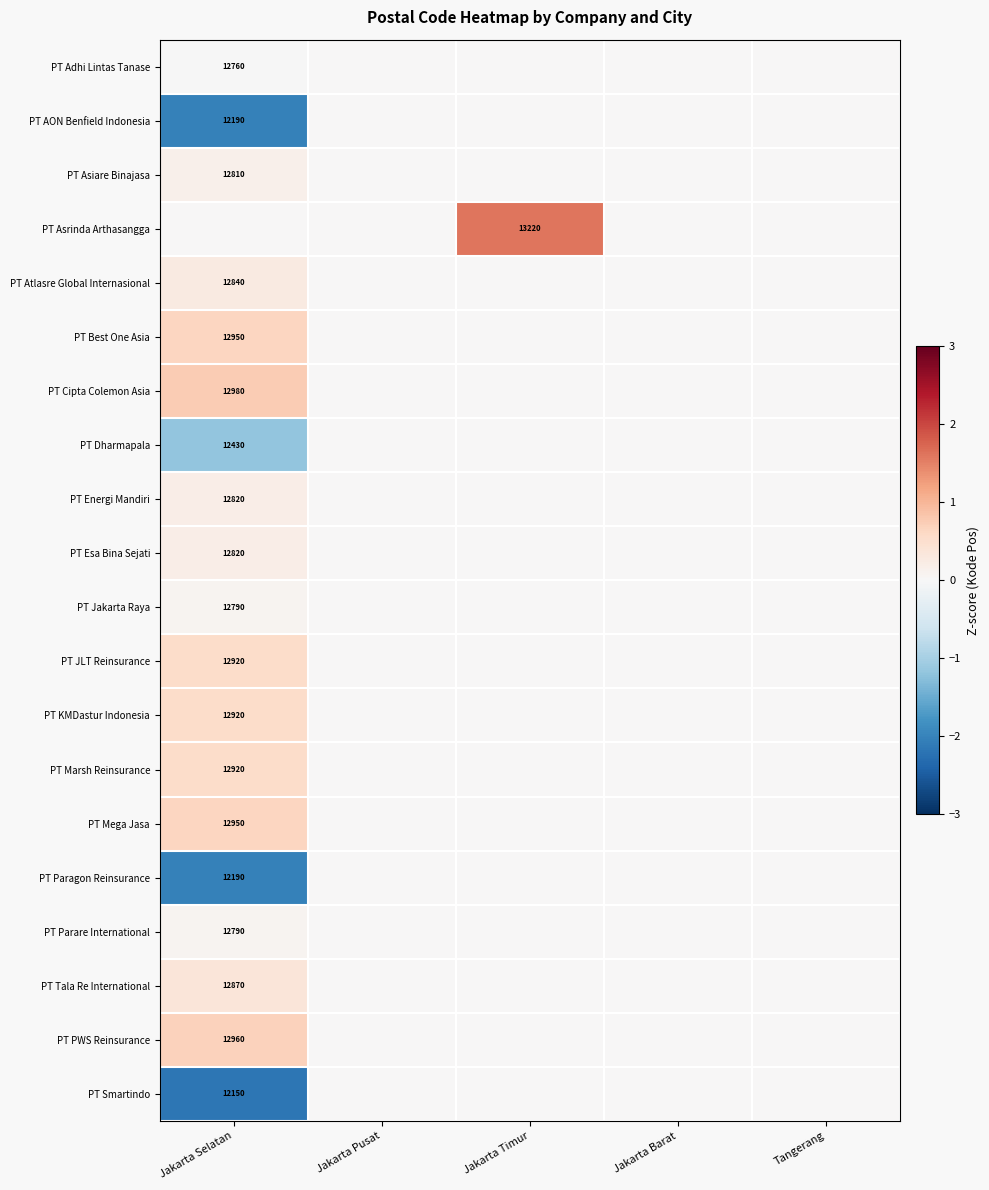

Is it true that PT Atlasre Global Internasional equals 12840 at Jakarta Selatan?

True